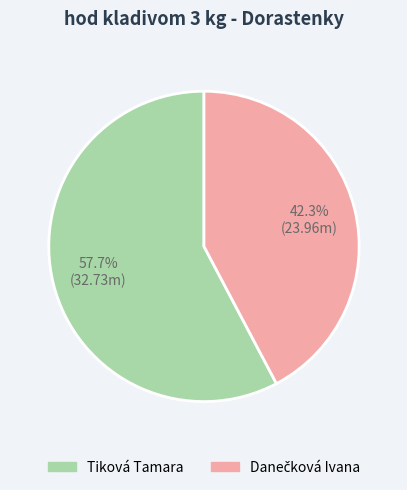

How many slices are in this pie chart?

2